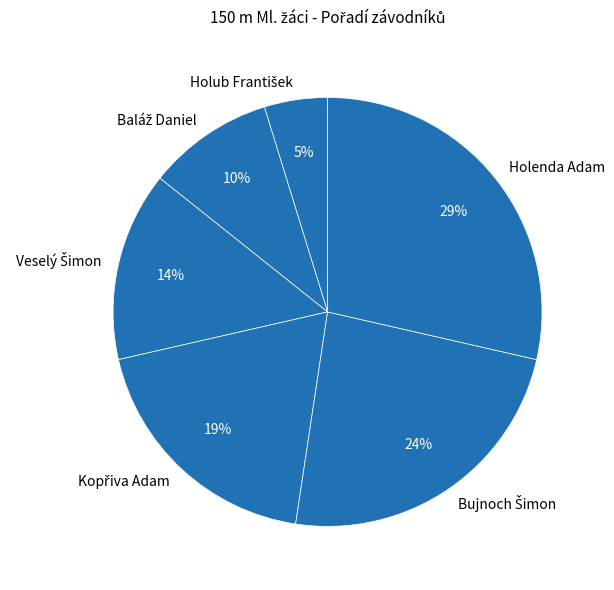

Which slice is the largest?

Holenda Adam